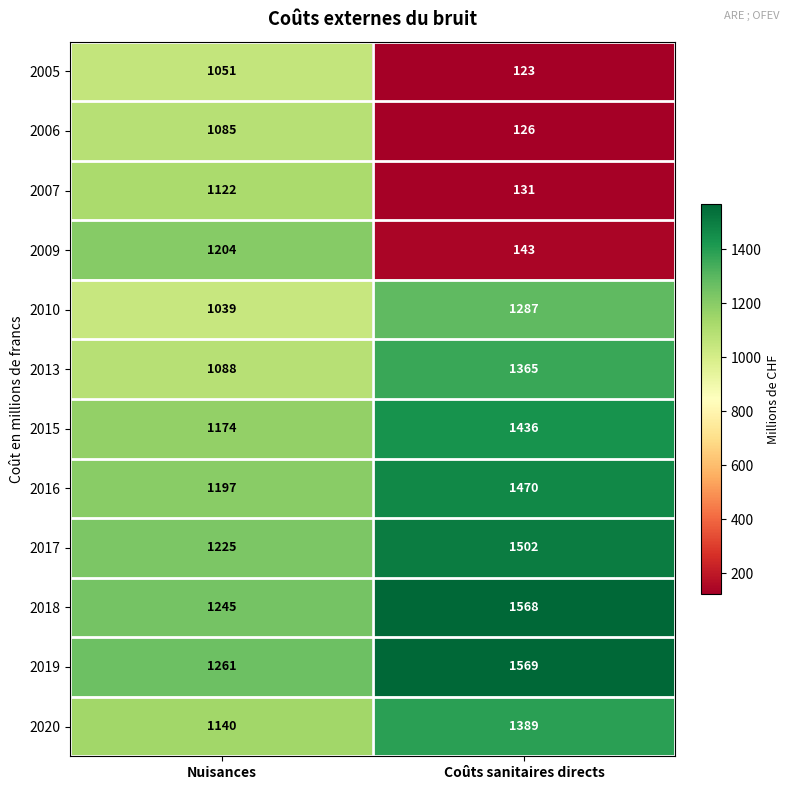

Rank the series at Coûts sanitaires directs from highest to lowest value.

2019, 2018, 2017, 2016, 2015, 2020, 2013, 2010, 2009, 2007, 2006, 2005